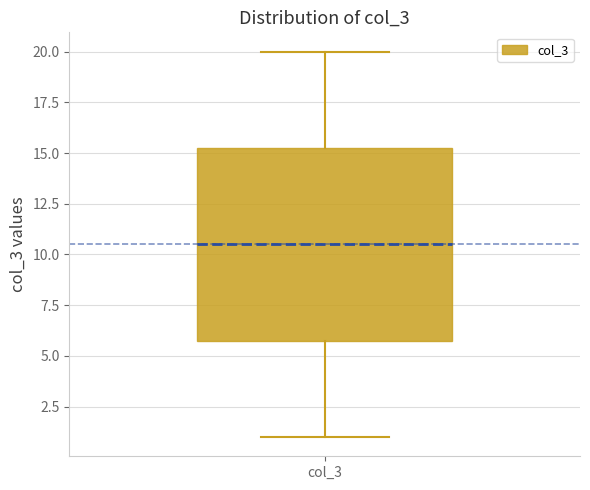

Transcribe this box plot: give where the median line is, the range the box spans, and where the two whiskers end, as read against the y-axis. The values are not printed on the chart, so give them approximately, as read against the axis.

median 10.5, box 6.0 to 15.5, whiskers 1.0 to 20.0